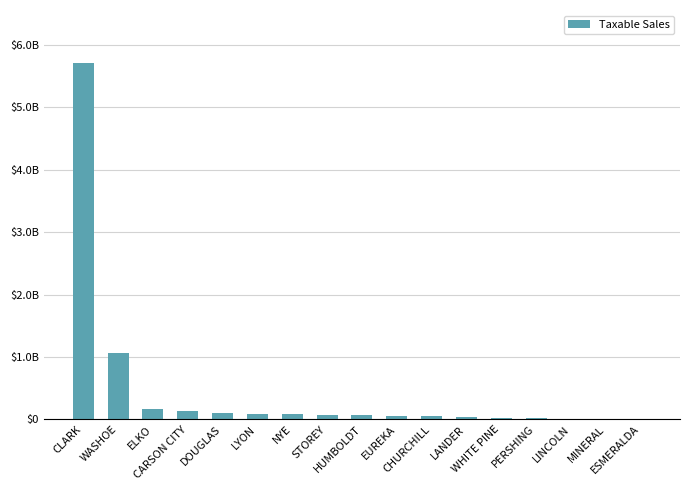

Reading left to right, transcribe all the data shown in this chart.

5702155196.1	1057893539.4	159172596.3	139666093.1	97907862.7	89447609.9	84964035.2	69697119.3	66971473.6	53815305.8	46641855.3	30190581.4	29541205.7	22147983.9	5949193.9	3537802.0	1894708.5